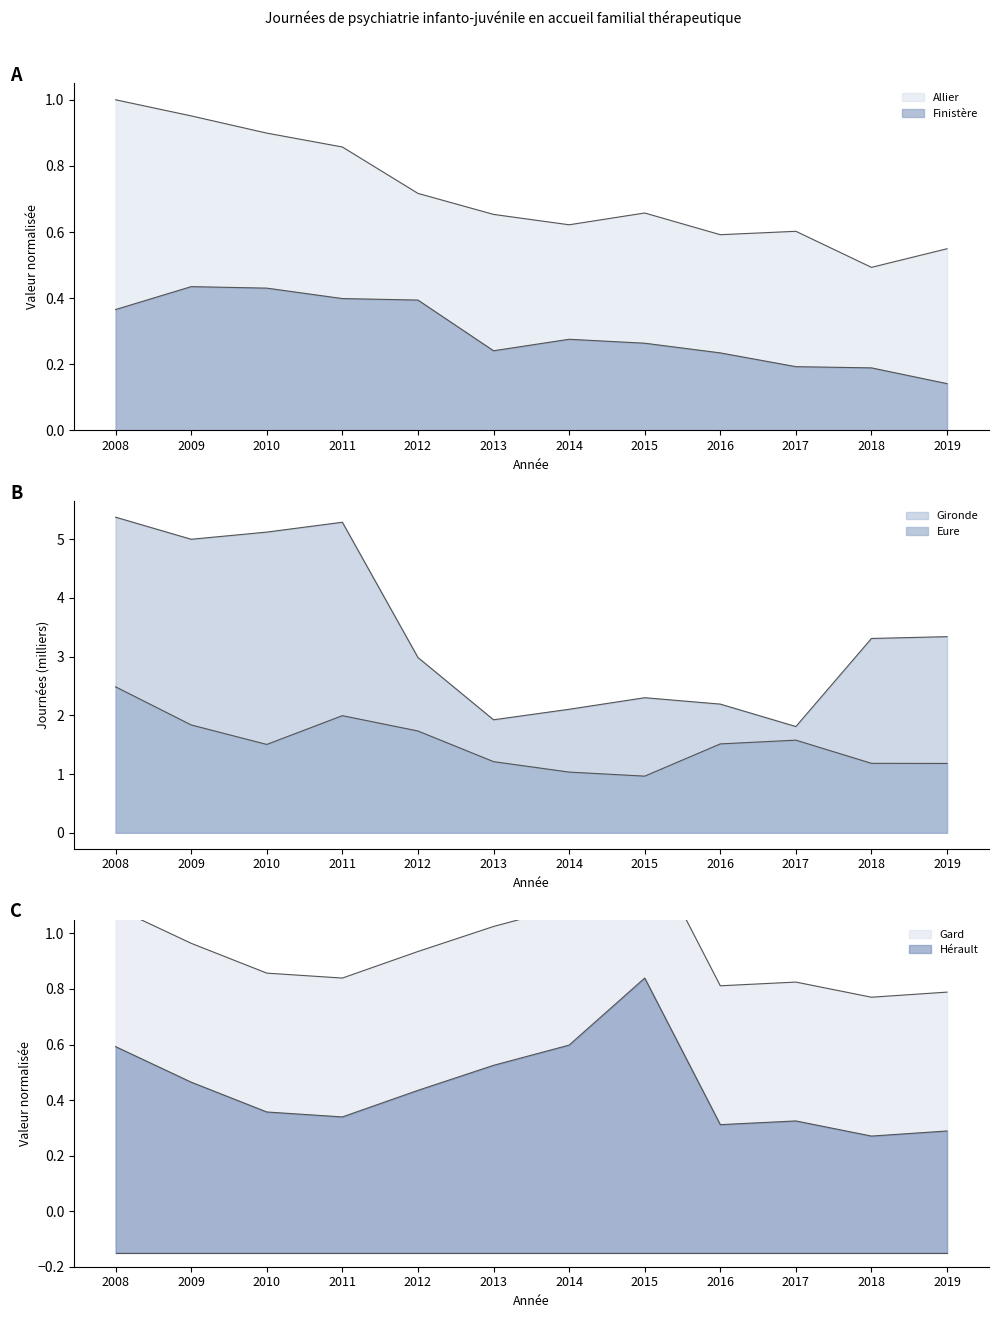

What is the maximum value for Gard?

1.3